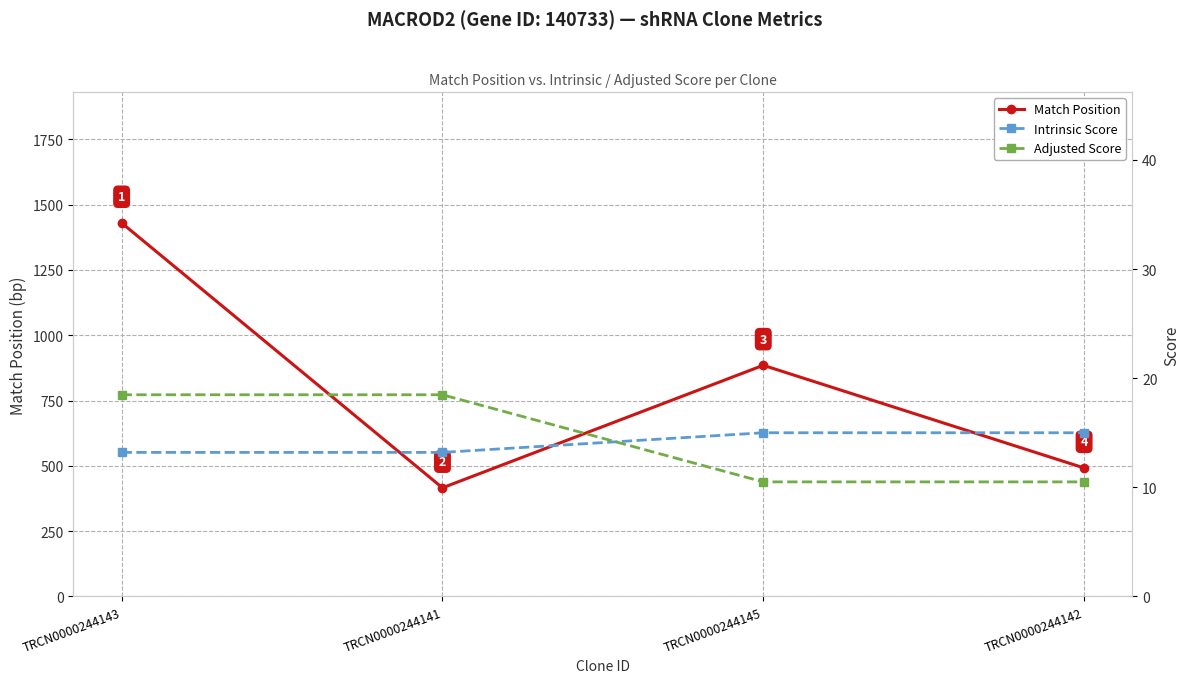

Where do Intrinsic Score and Adjusted Score first cross each other?

TRCN0000244141 and TRCN0000244145